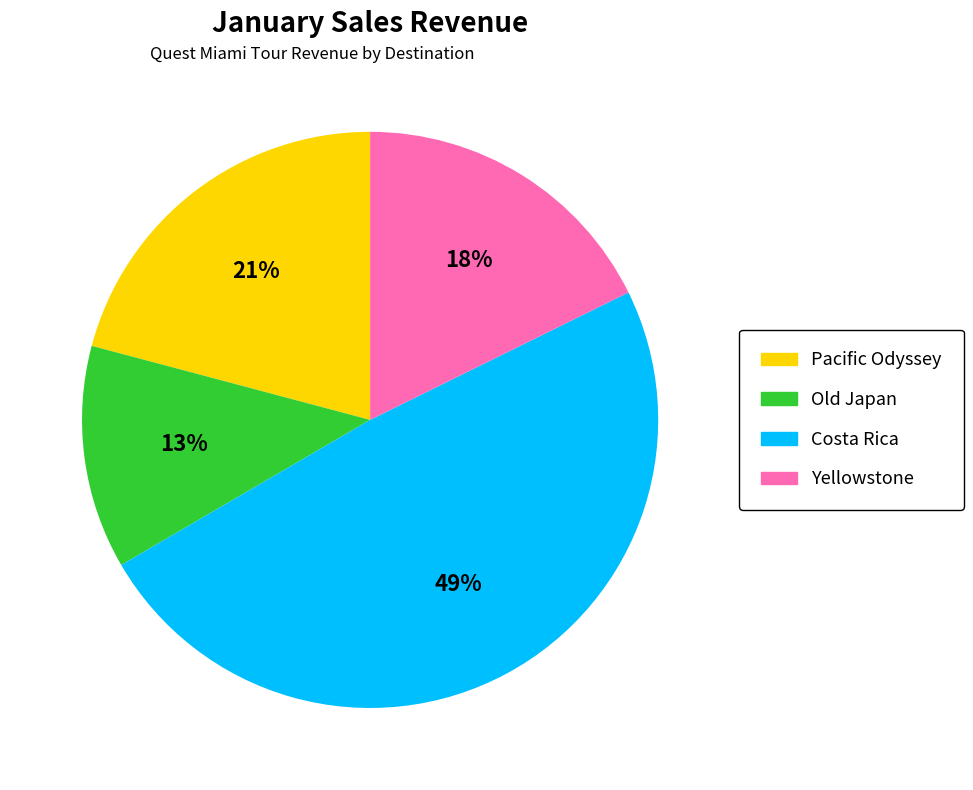

To the nearest percent, what portion does Old Japan represent?

13%